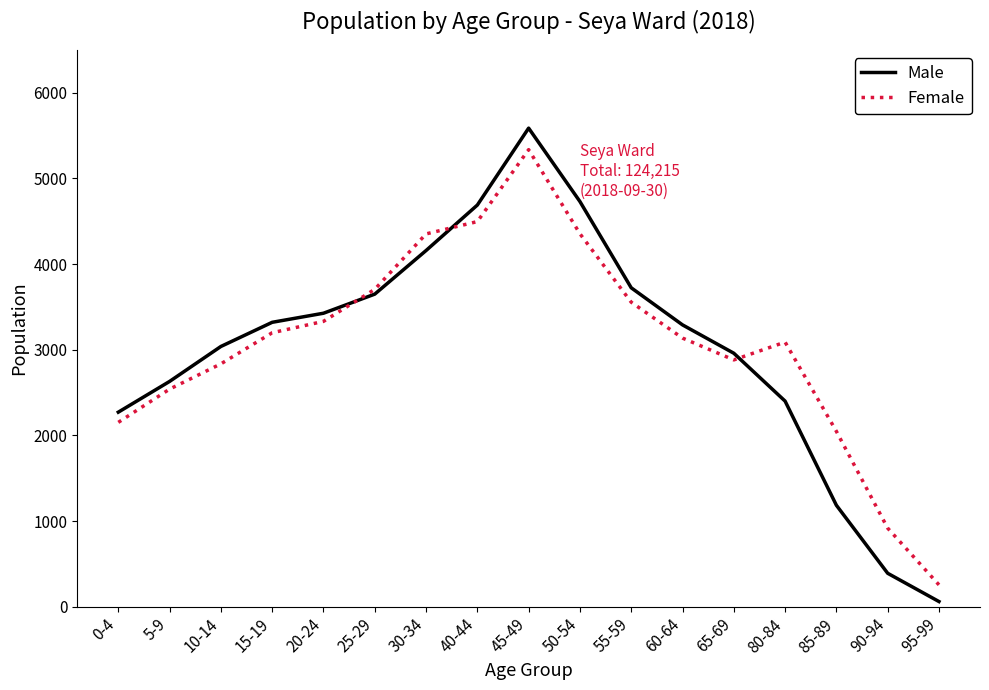

What is the difference between the highest and lowest values at 60-64?

154